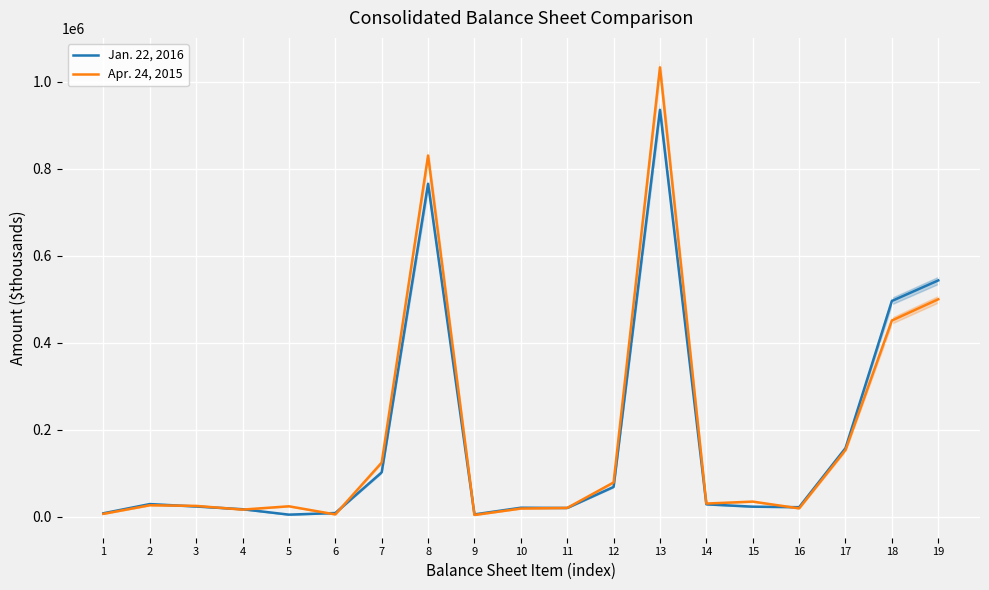

What is the difference between the highest and lowest values at 8?

64937